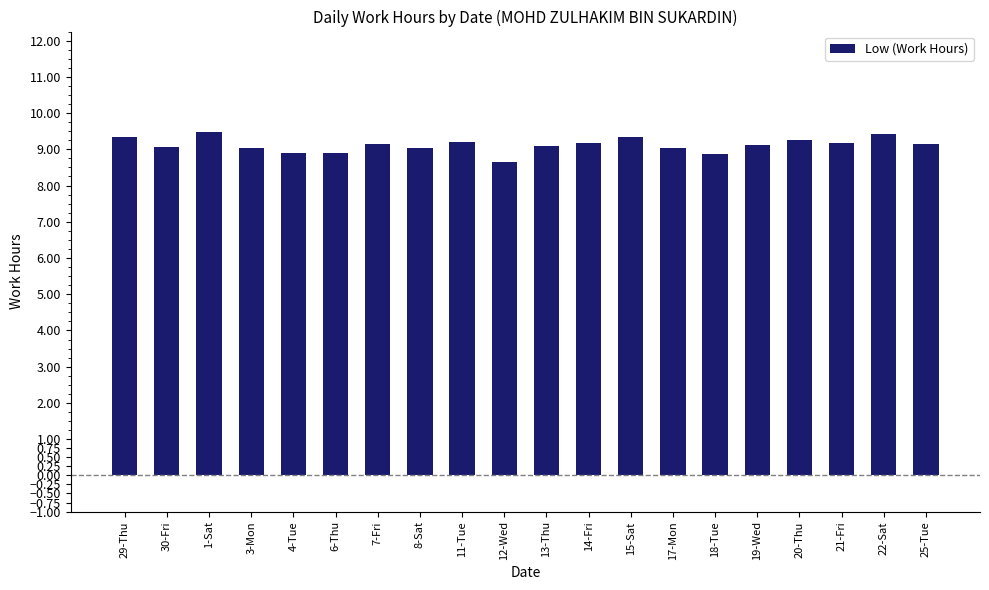

The chart shows a value of 15.2 at 8-Sat. True or false?

False